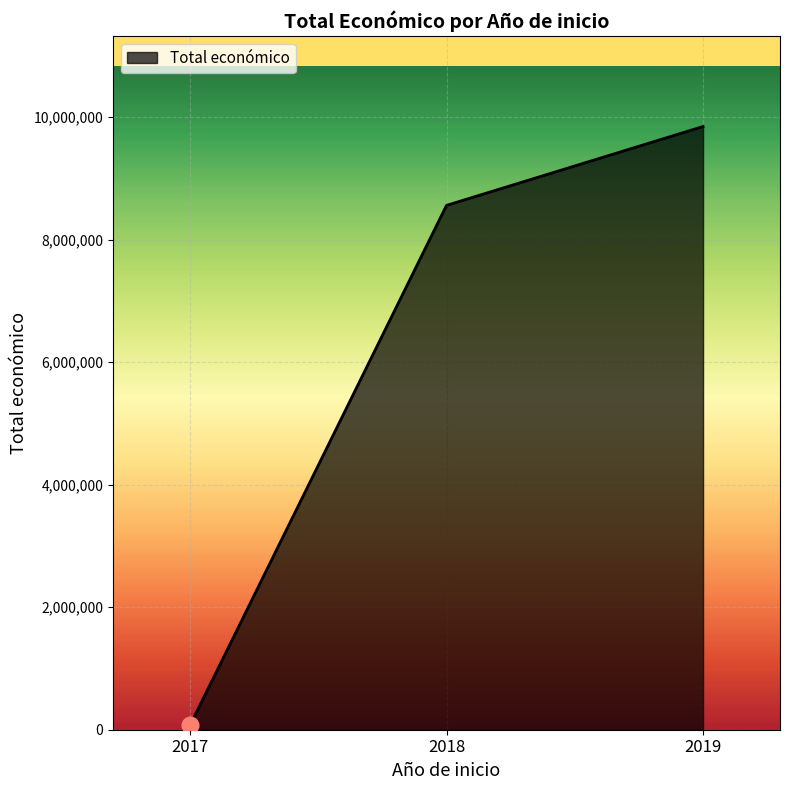

How many values are below 8560574?

1